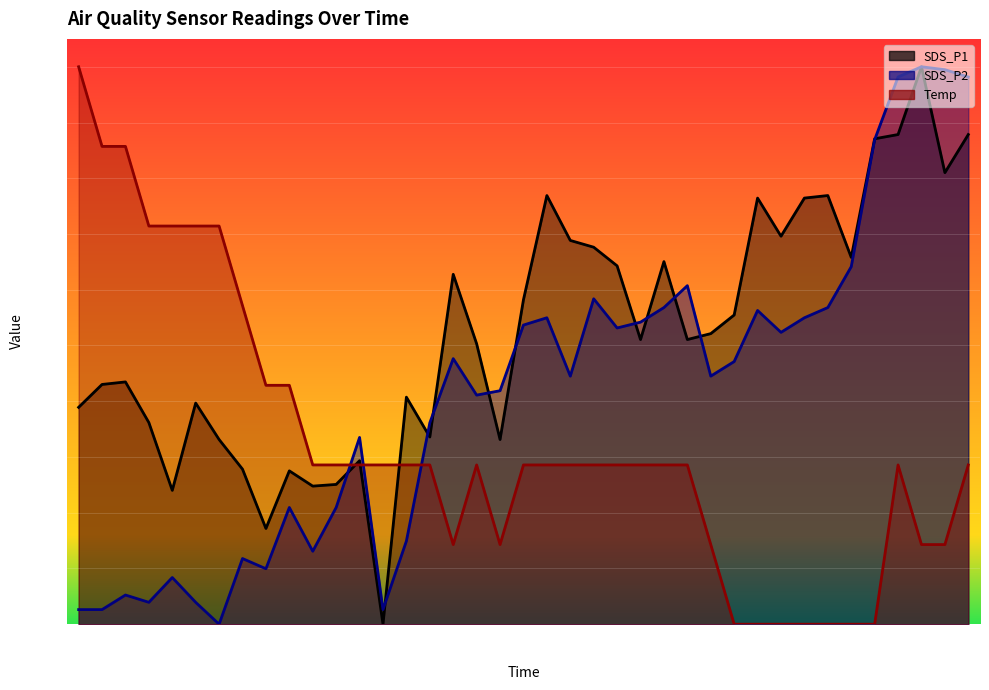

Count the number of data series in this chart.

3